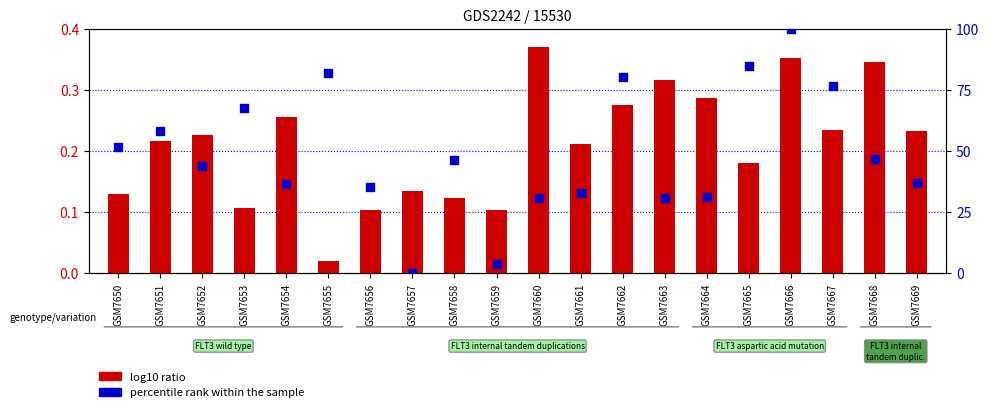

At which category is the sum across all series the highest?

GSM7666